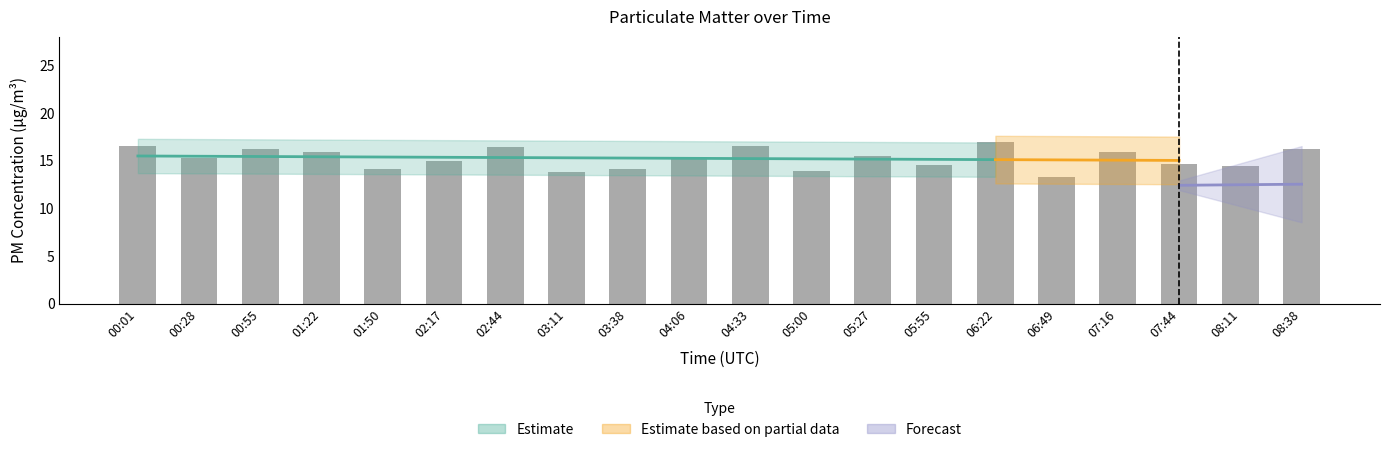

True or false: the data shows 16.6 at 00:01.

True